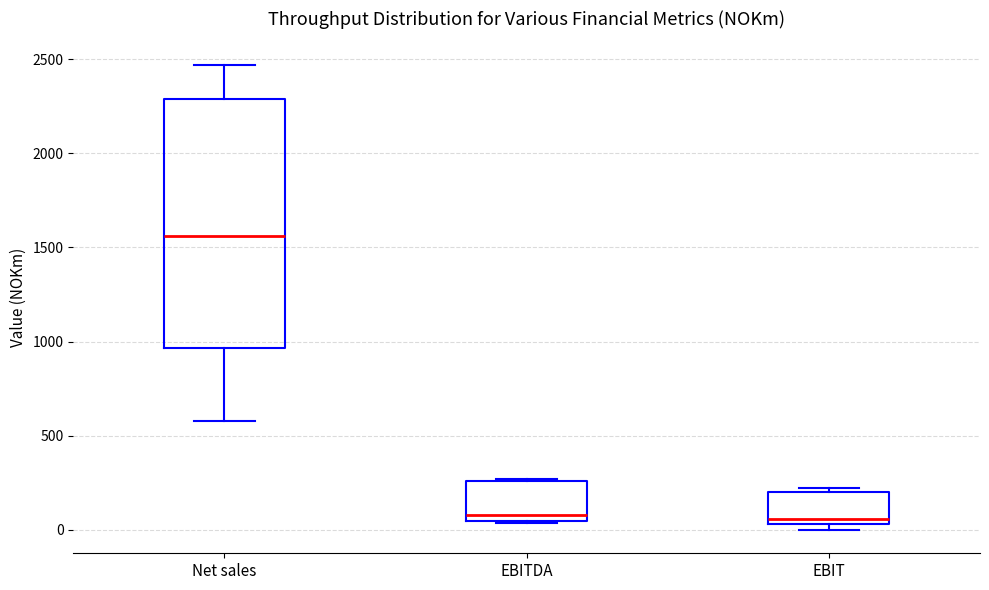

Reading left to right, read every box against the y-axis: the position of its median line, the range the box covers, and the ends of its whiskers. The values are not printed on the chart, so give them approximately, as read against the axis.

Net sales: median 1550, box 950 to 2300, whiskers 600 to 2450
EBITDA: median 100, box 50 to 250, whiskers 50 to 250
EBIT: median 50 (just above the box's lower edge), box 50 to 200, whiskers 0 to 200 (just above the box's upper edge)